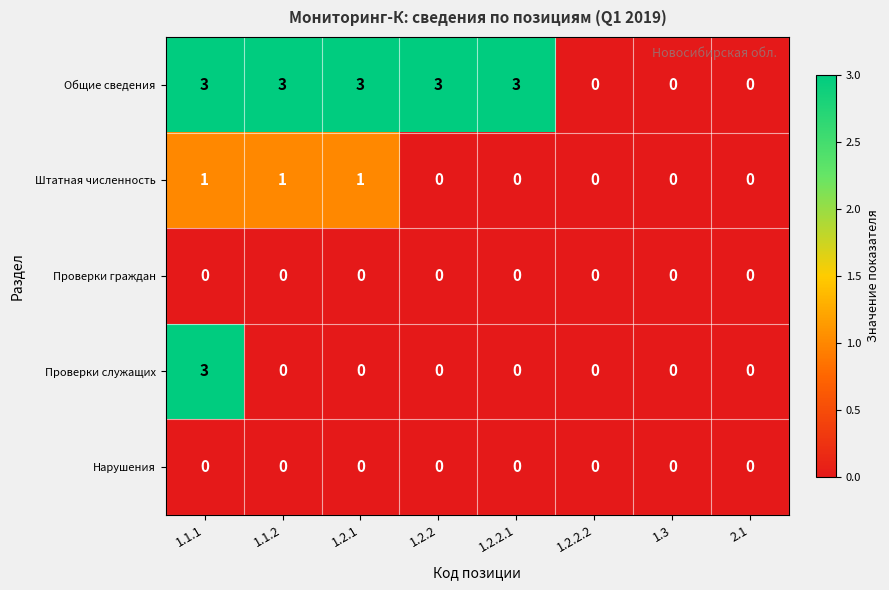

What is the maximum value shown in the chart?

3